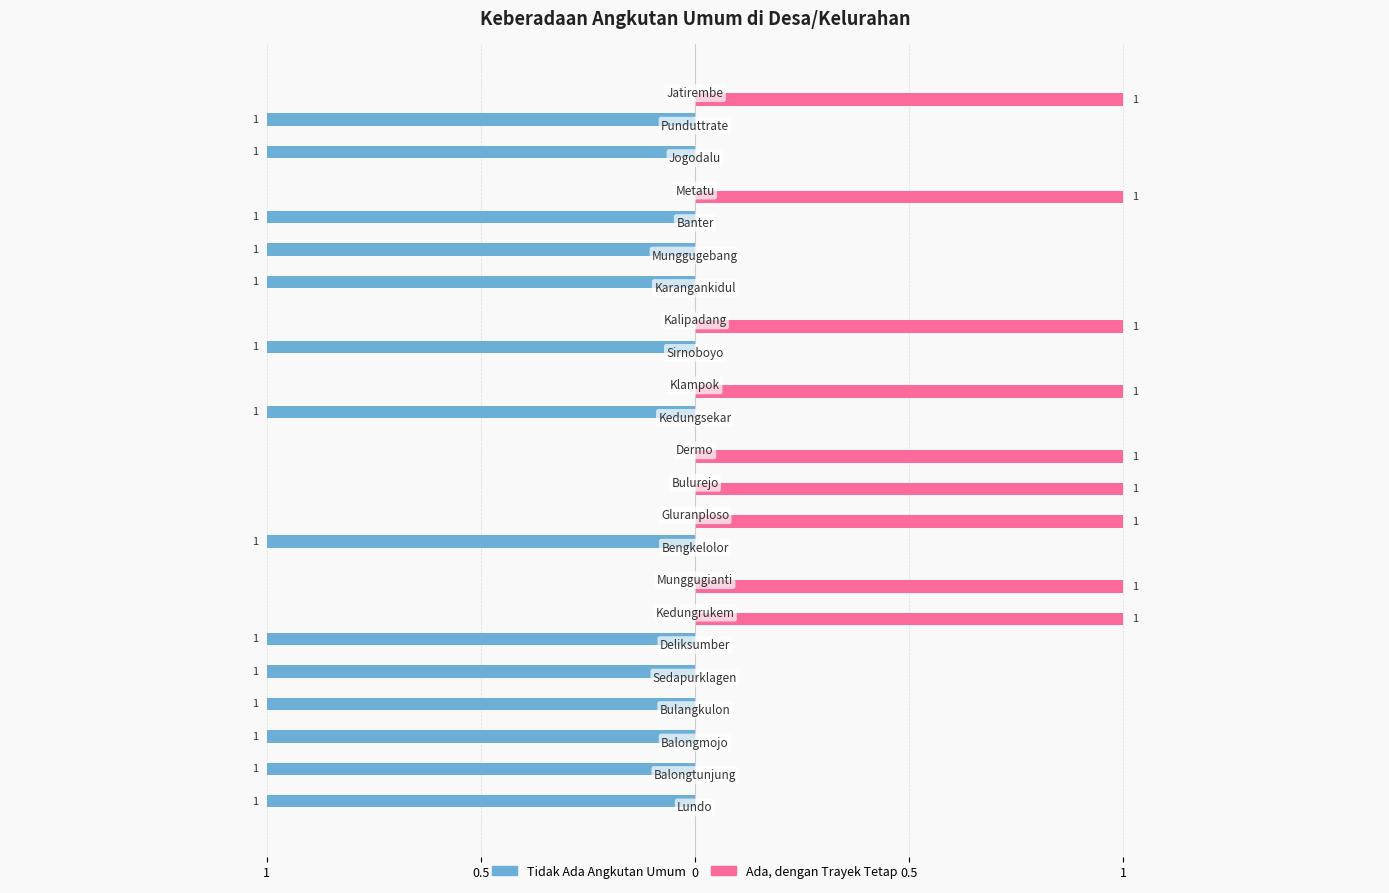

What is the greatest value displayed?

1